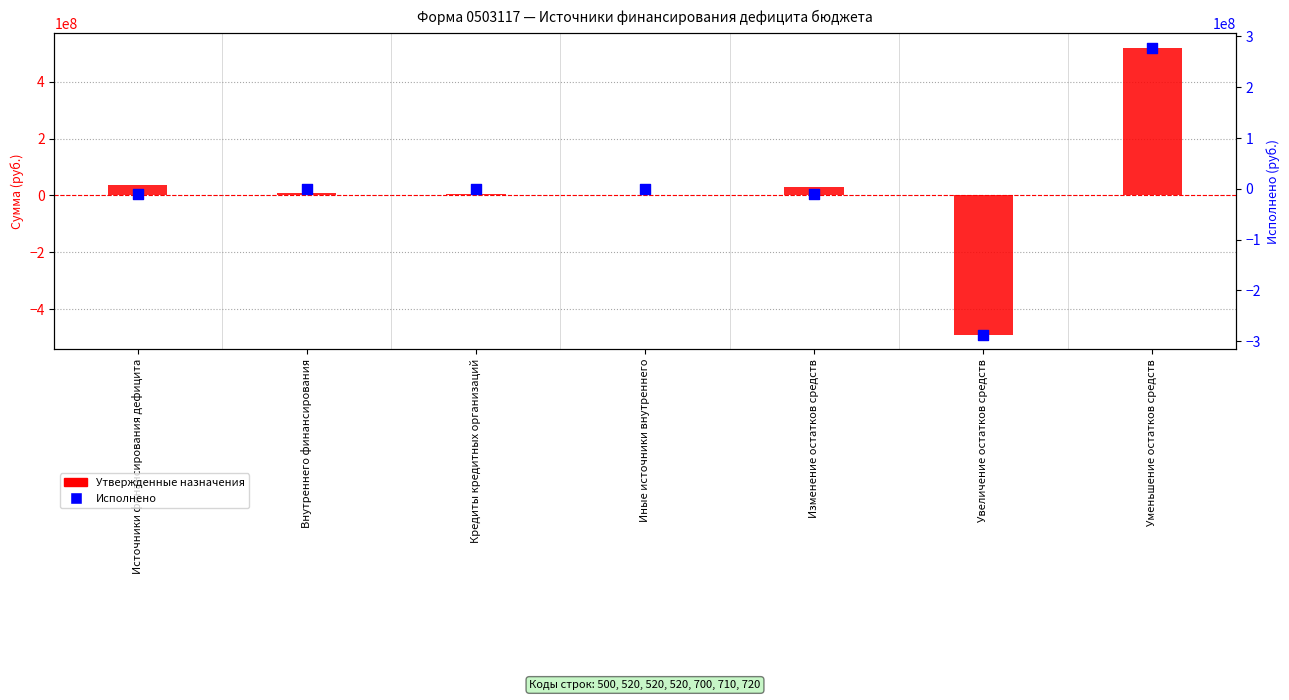

Which series contains the lowest Y value?

Утвержденные назначения